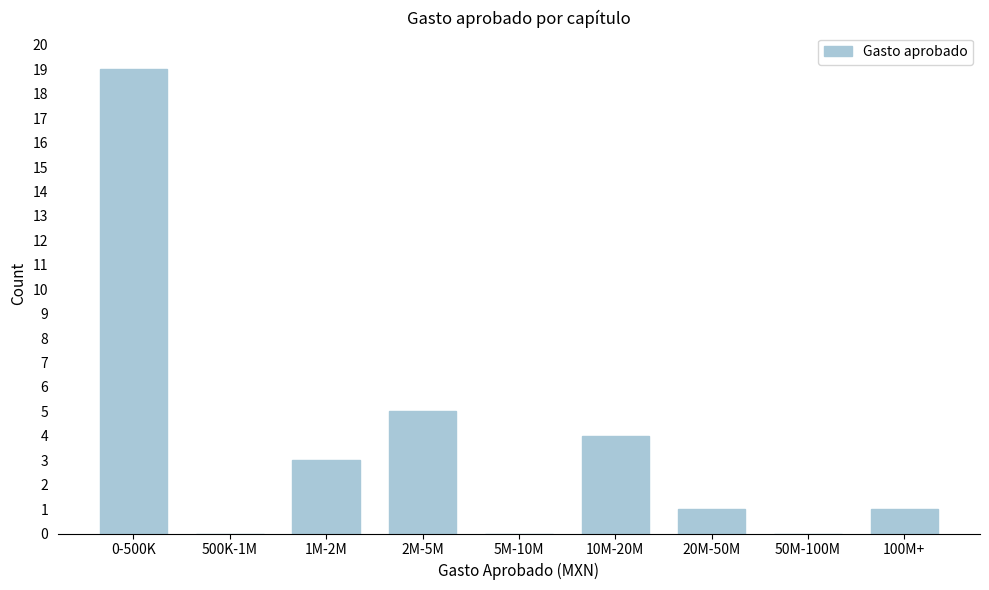

Reading right to left, transcribe all the data shown in this chart.

100M+=1	50M-100M=0	20M-50M=1	10M-20M=4	5M-10M=0	2M-5M=5	1M-2M=3	500K-1M=0	0-500K=19